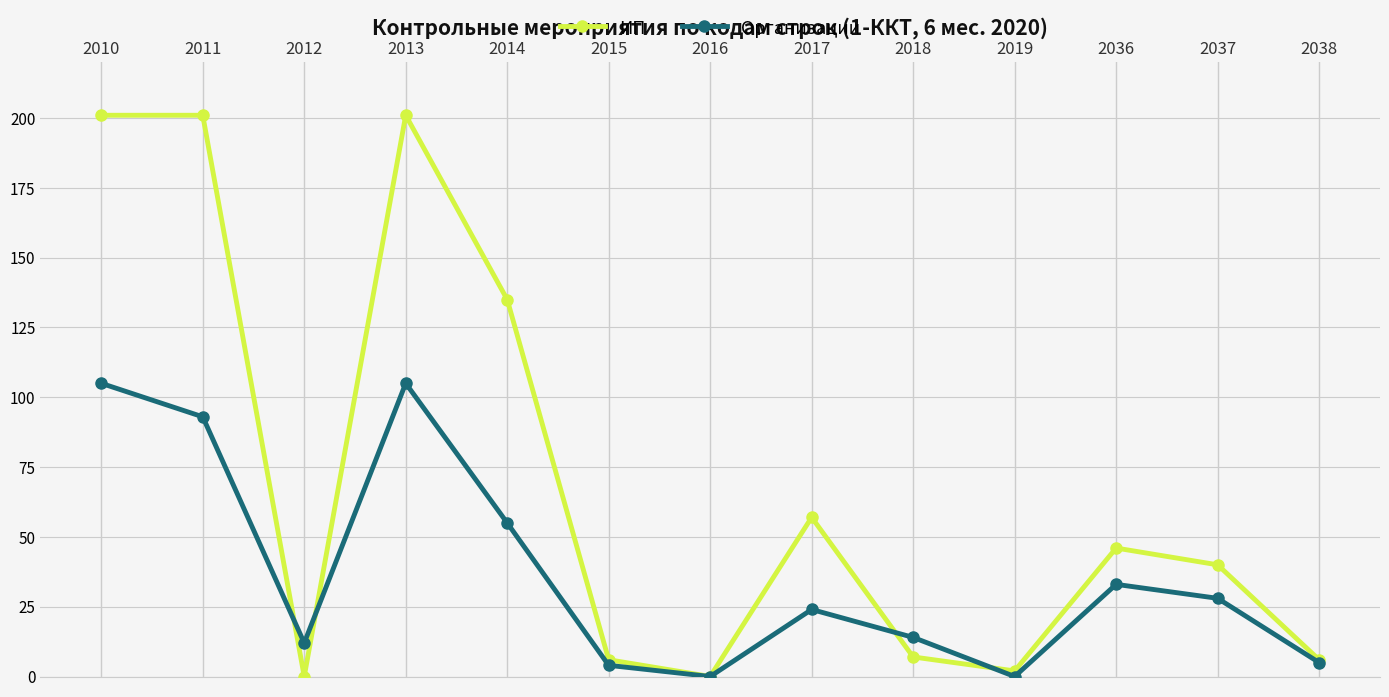

Is the value of ИП at 2016 greater than the value of Организации at 2038?

No